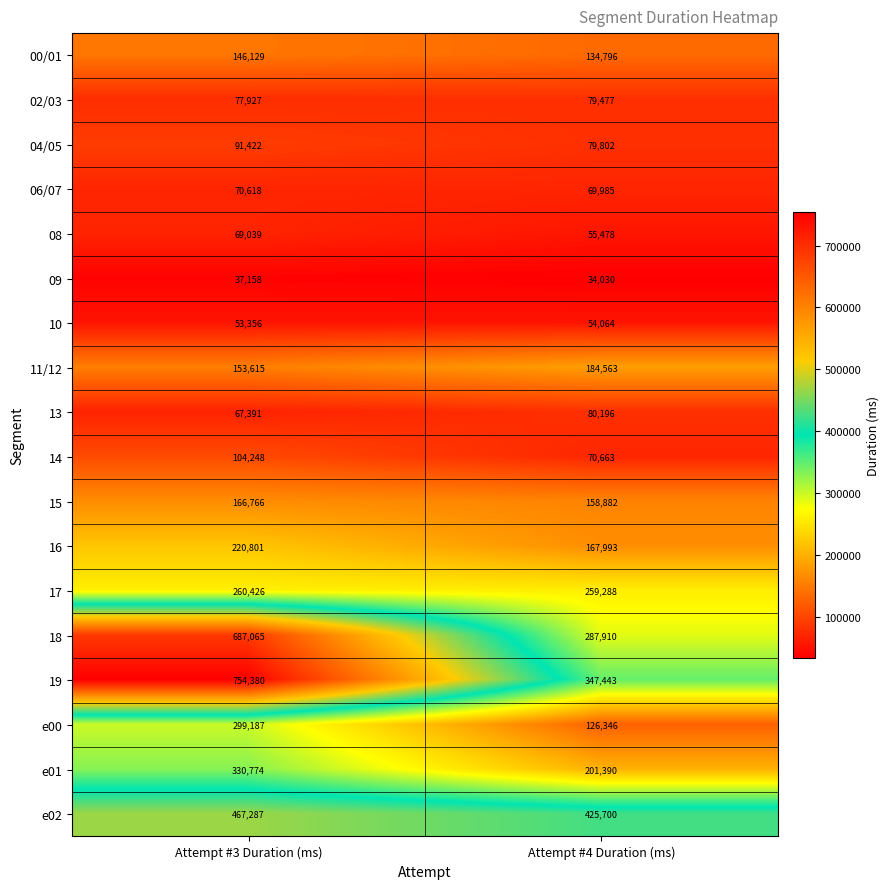

The e00 series shows 126346 at Attempt #4 Duration (ms). True or false?

True